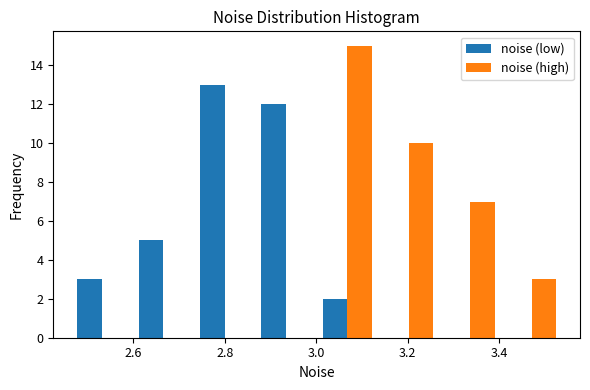

Reading left to right, transcribe this chart: for each range on the x-axis, give the height of each series' bar. Neither the bar edges nor the heights are printed on the chart, so give them approximately, as read against the axes.

2.46 to 2.60: noise (low)=3	noise (high)=0
2.60 to 2.74: noise (low)=5	noise (high)=0
2.74 to 2.86: noise (low)=13	noise (high)=0
2.86 to 3.00: noise (low)=12	noise (high)=0
3.00 to 3.14: noise (low)=2	noise (high)=15
3.14 to 3.26: noise (low)=0	noise (high)=10
3.26 to 3.40: noise (low)=0	noise (high)=7
3.40 to 3.54: noise (low)=0	noise (high)=3